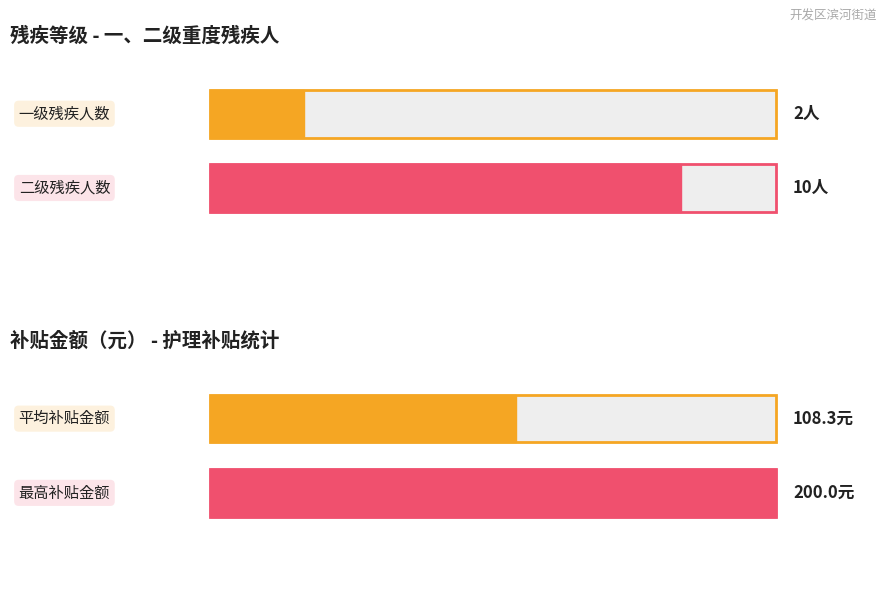

What is the maximum value shown in the chart?

200